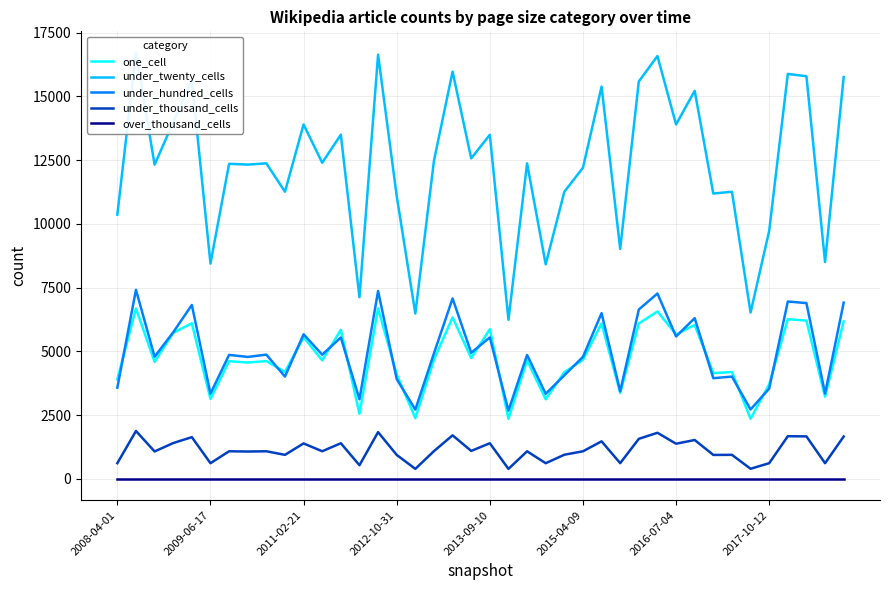

True or false: one_cell and over_thousand_cells intersect in this chart.

False